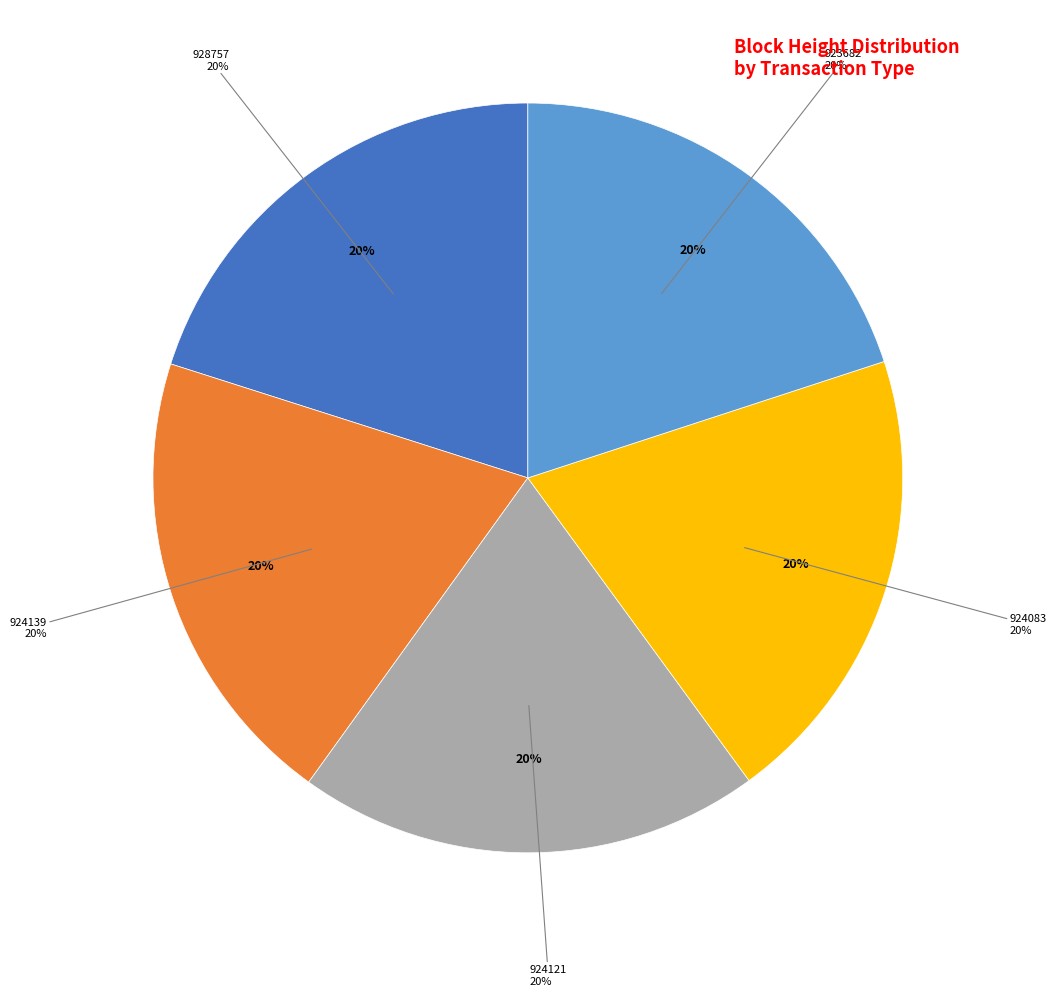

Rank the categories by value from lowest to highest.

923682, 924083, 924121, 924139, 928757